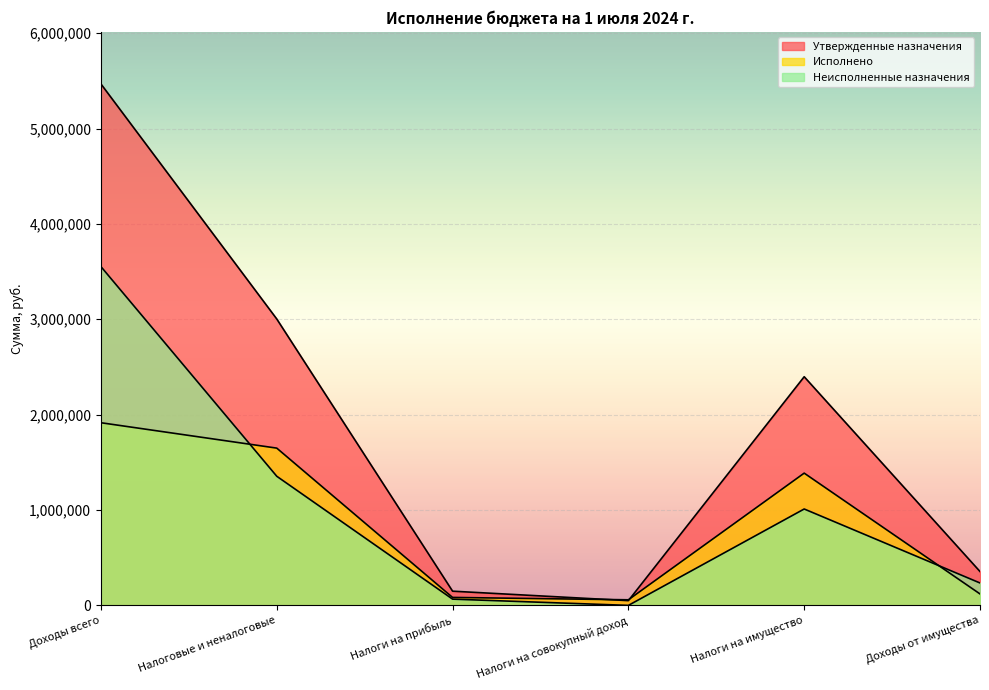

What is the sum of all Неисполненные назначения values?

6216863.8